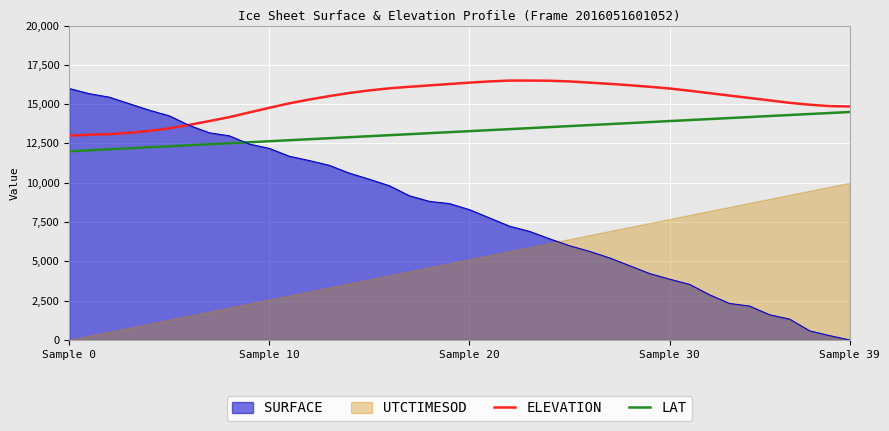

True or false: LAT has a value of 18612.8 at 11.

False